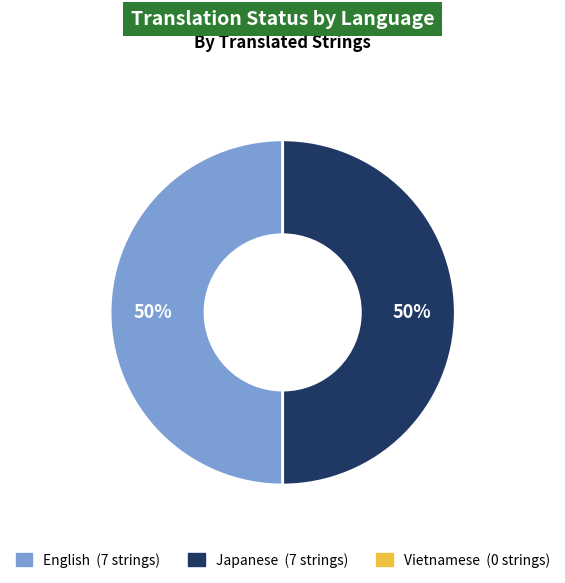

To the nearest percent, what is the average slice percentage?

50%